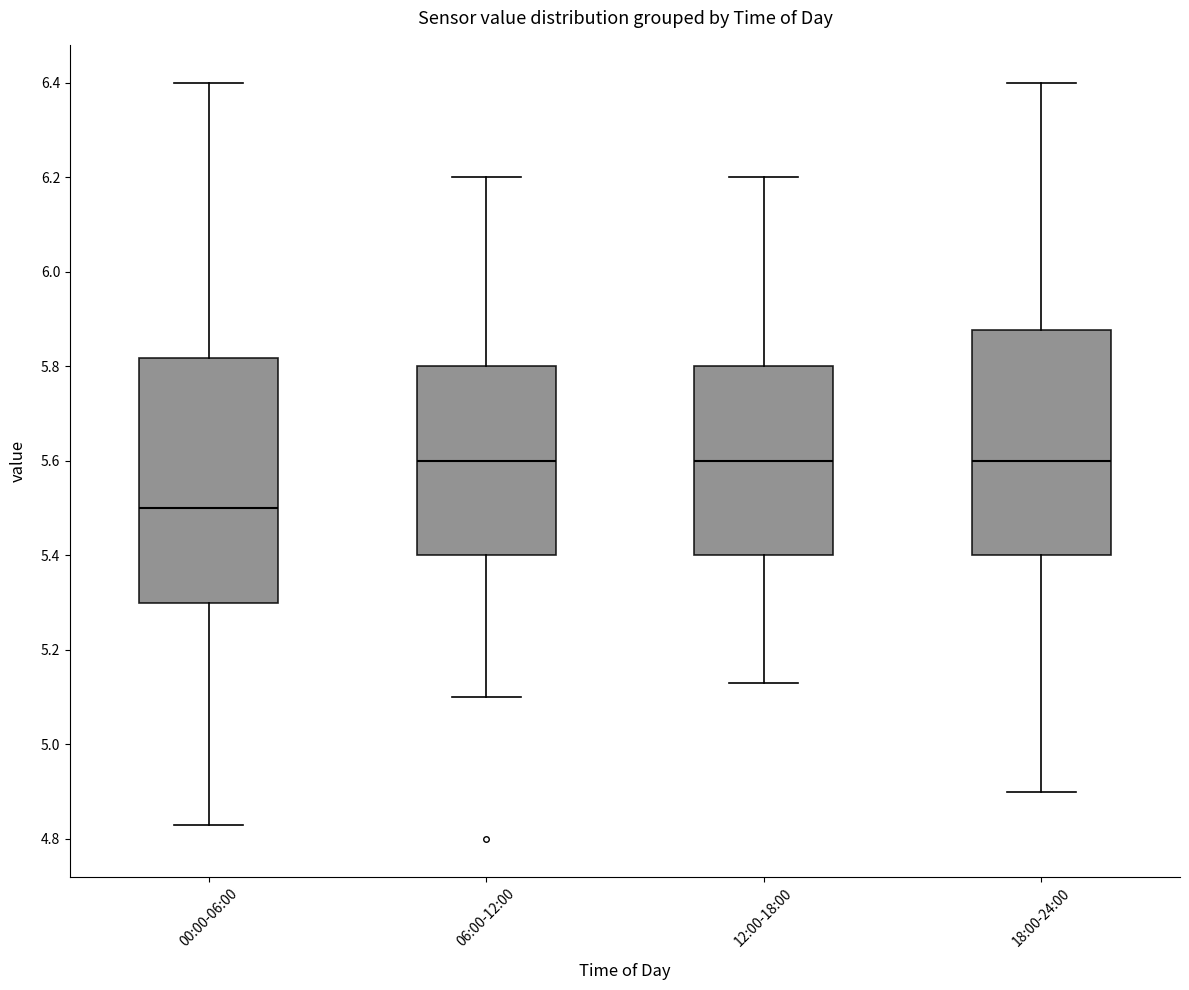

Reading left to right, transcribe this box plot: for each box, give where its median line is, the range the box spans, and where its two whiskers end, as read against the y-axis. The values are not printed on the chart, so give them approximately, as read against the axis.

00:00-06:00: median 5.50, box 5.30 to 5.82, whiskers 4.84 to 6.40
06:00-12:00: median 5.60, box 5.40 to 5.80, whiskers 5.10 to 6.20
12:00-18:00: median 5.60, box 5.40 to 5.80, whiskers 5.14 to 6.20
18:00-24:00: median 5.60, box 5.40 to 5.88, whiskers 4.90 to 6.40